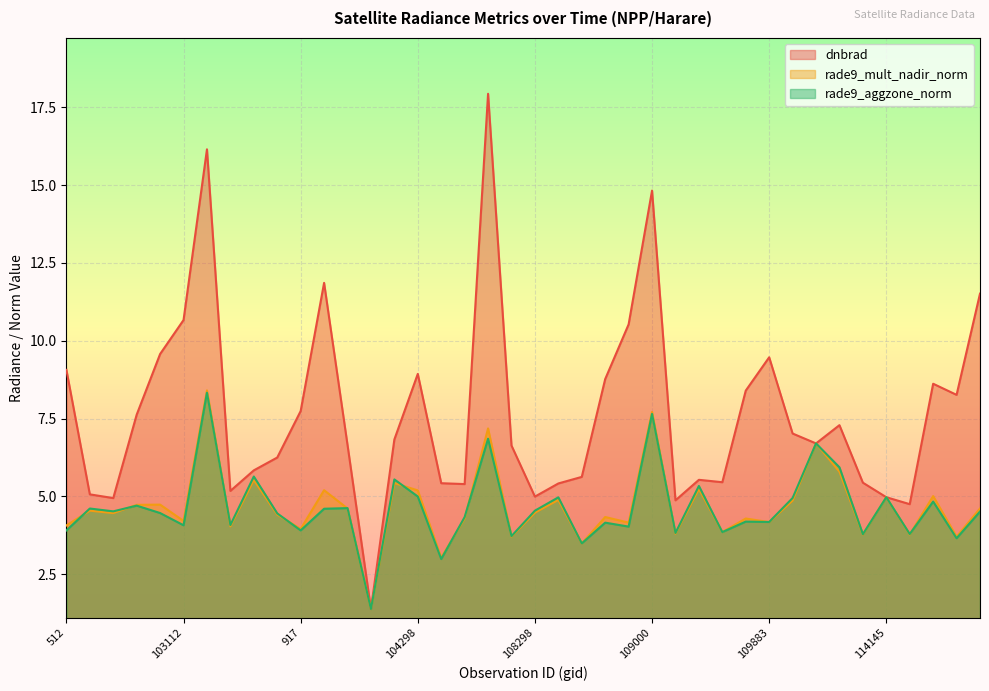

At which category does the chart reach its peak across all series?

1808